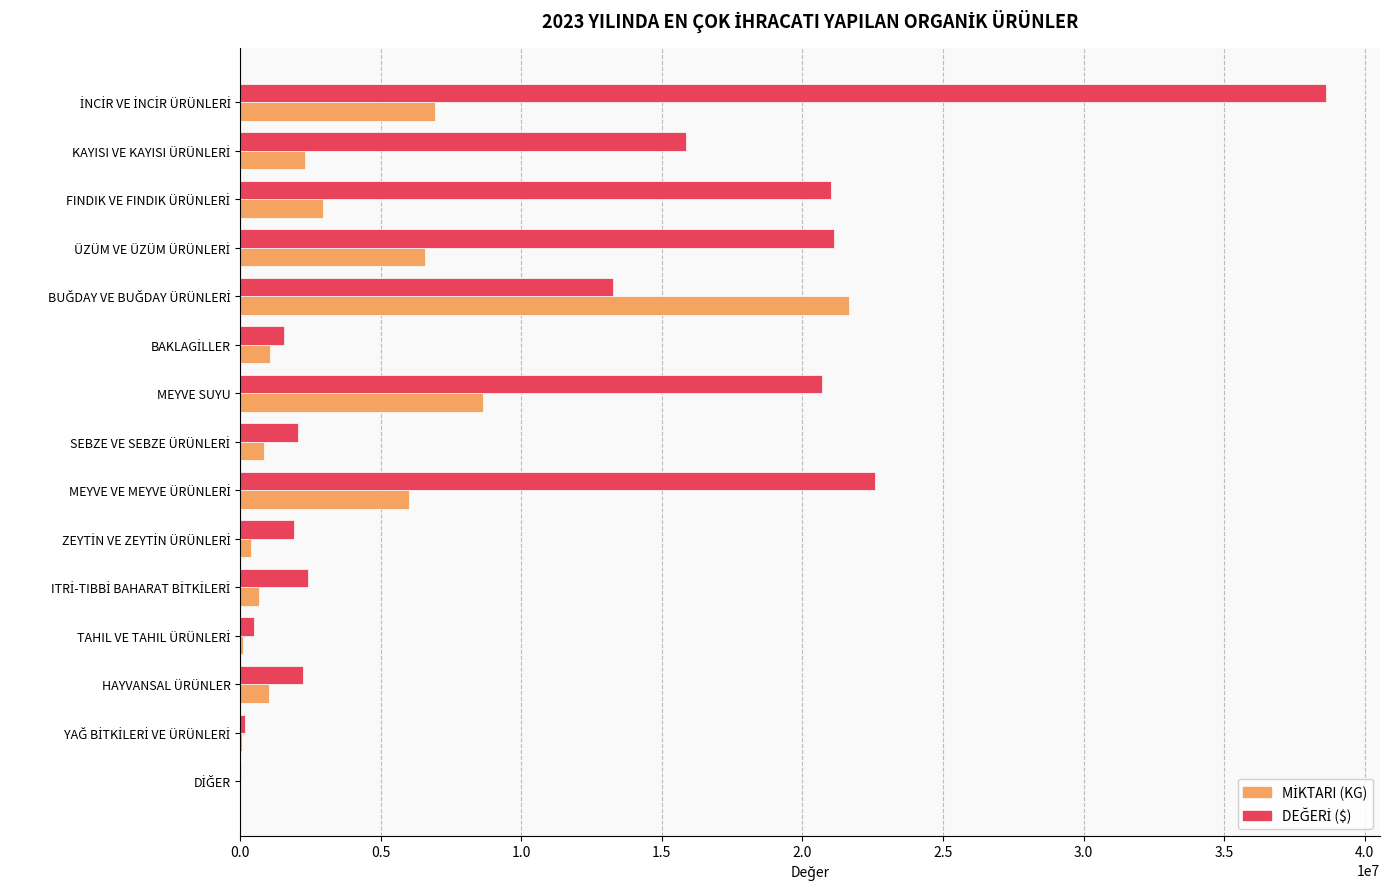

What is the greatest value displayed?

38612314.4